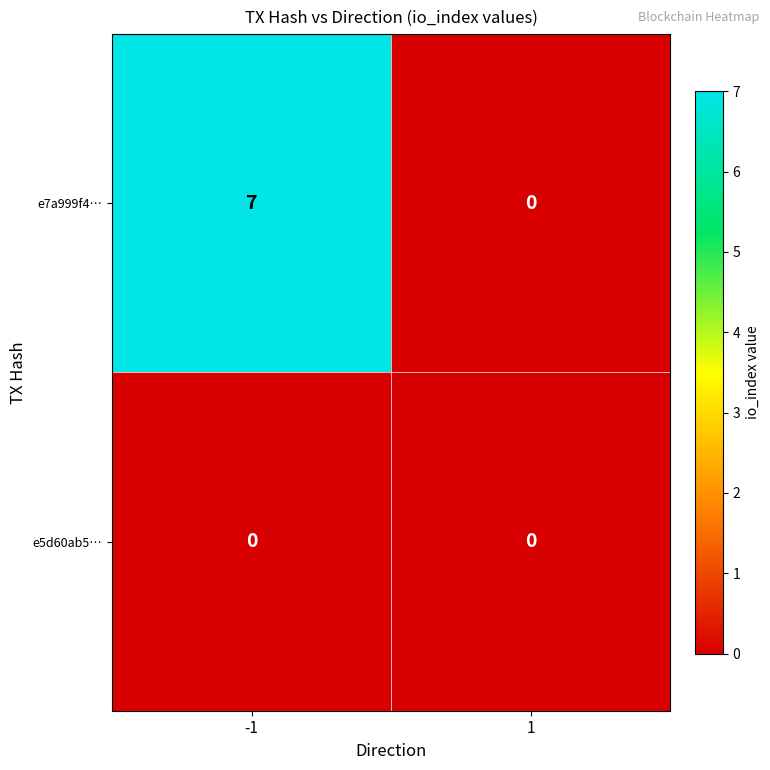

Between -1 and 1, which series saw the biggest shift?

e7a999f4…